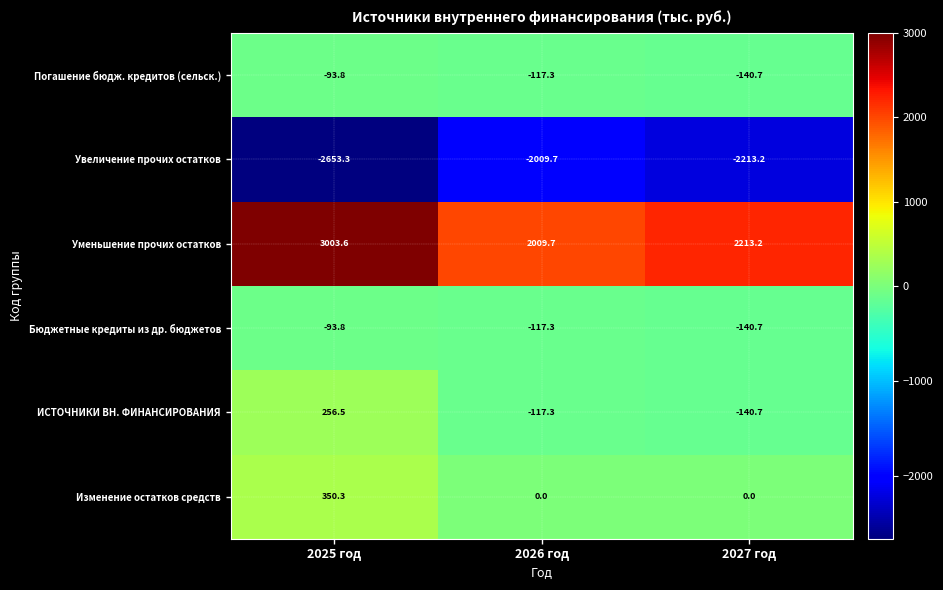

What is the sum of all ИСТОЧНИКИ ВН. ФИНАНСИРОВАНИЯ values?

-1.5